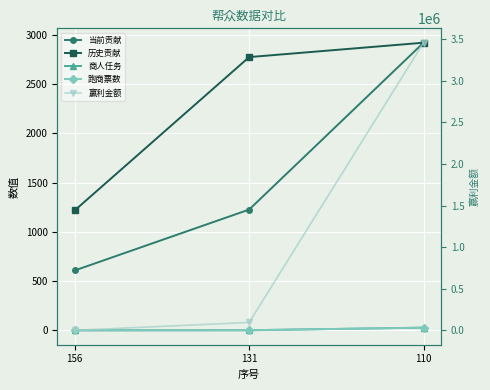

Which series has the largest total across all categories?

赢利金额